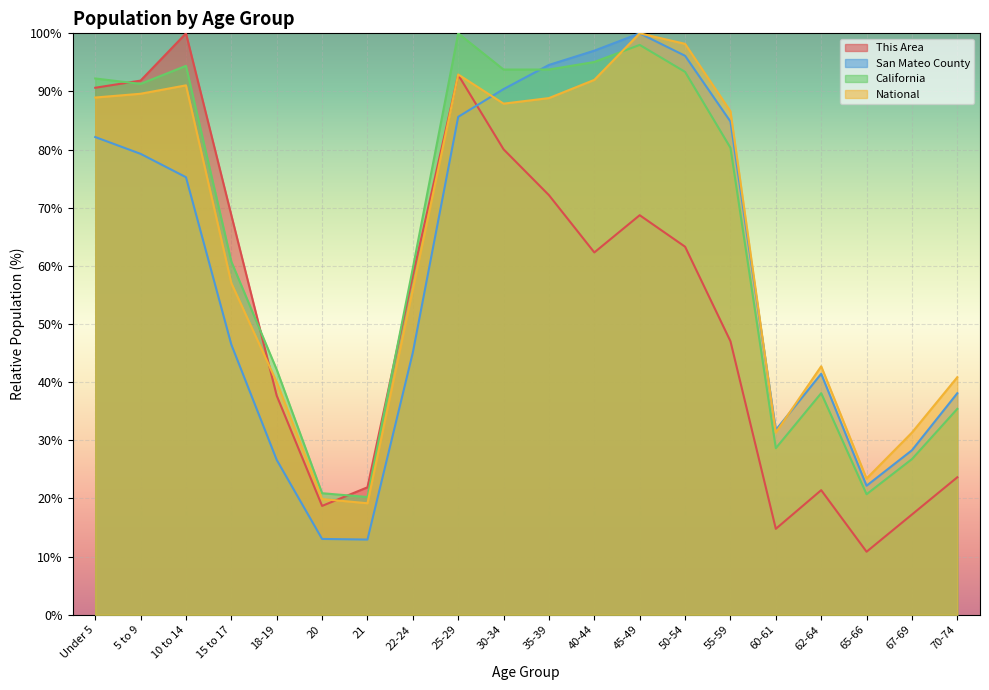

Does the chart display data point markers on the line(s)?

No